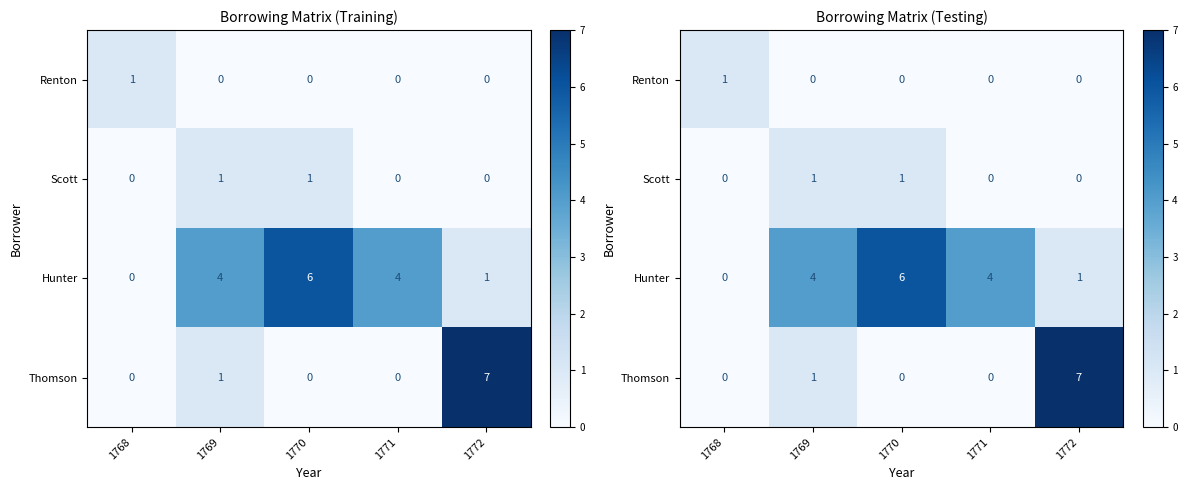

At 1770, list the series in order from smallest to largest.

Renton, Thomson, Scott, Hunter